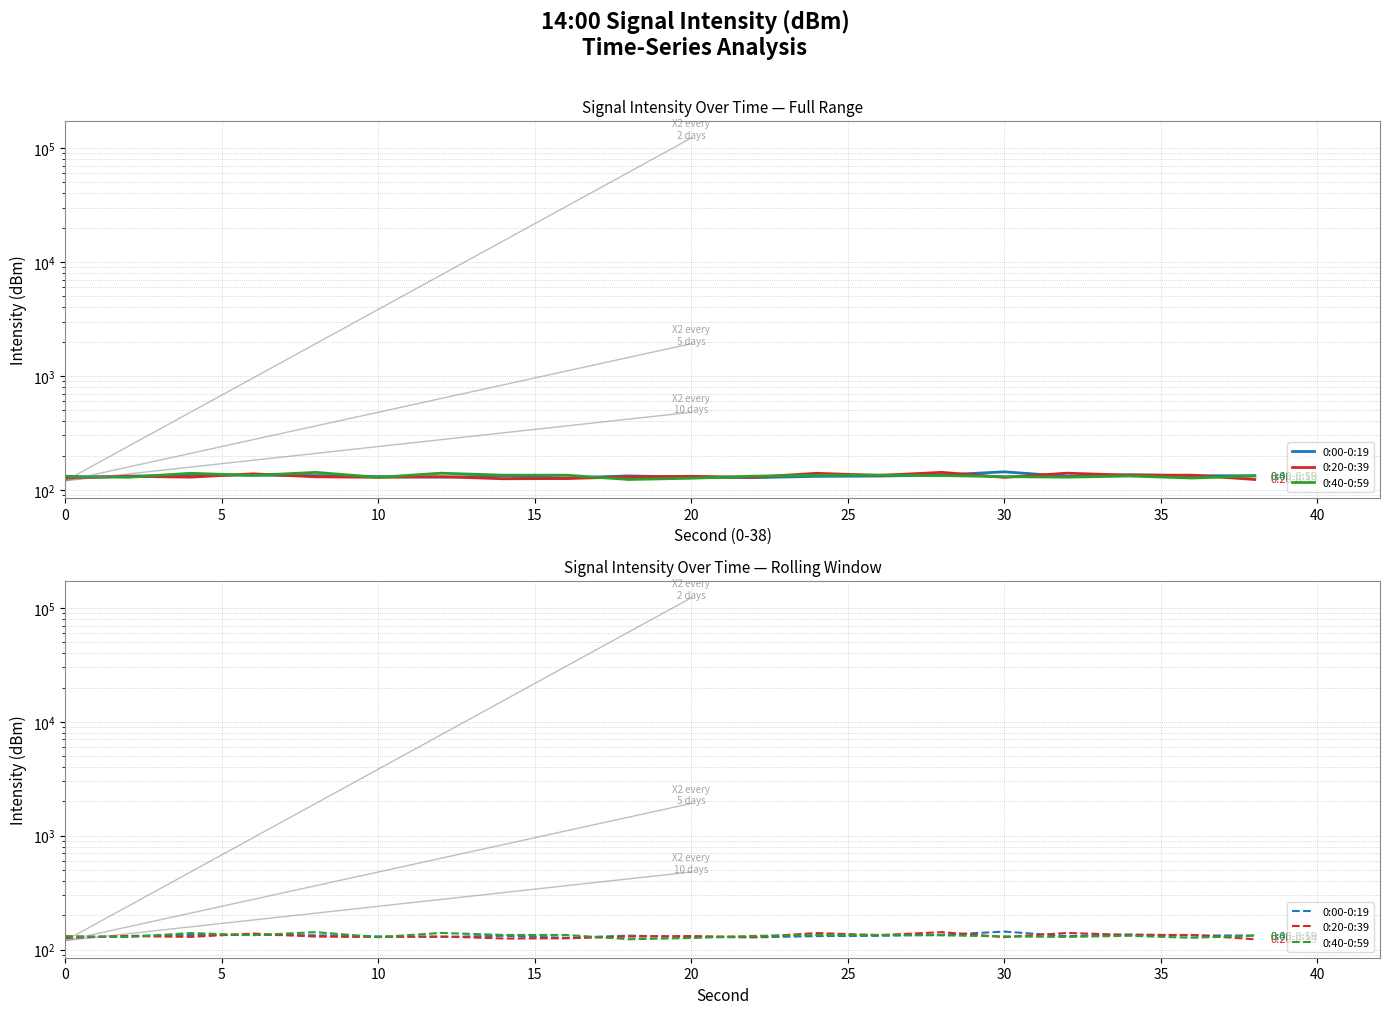

What is the value of the 0:40-0:59 point at the 20th from the left?

132.5